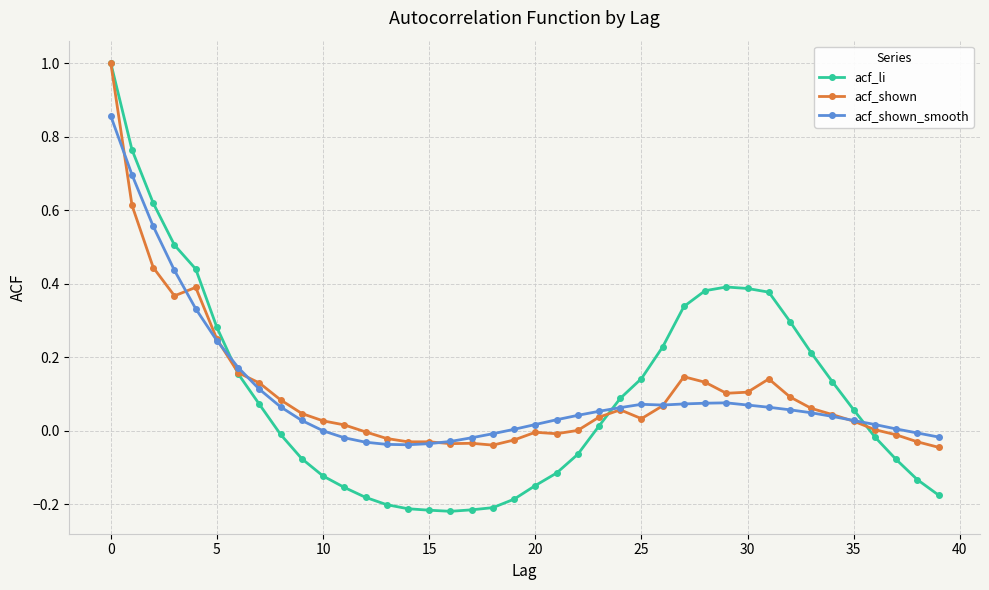

Which series has the largest range (max minus min)?

acf_li